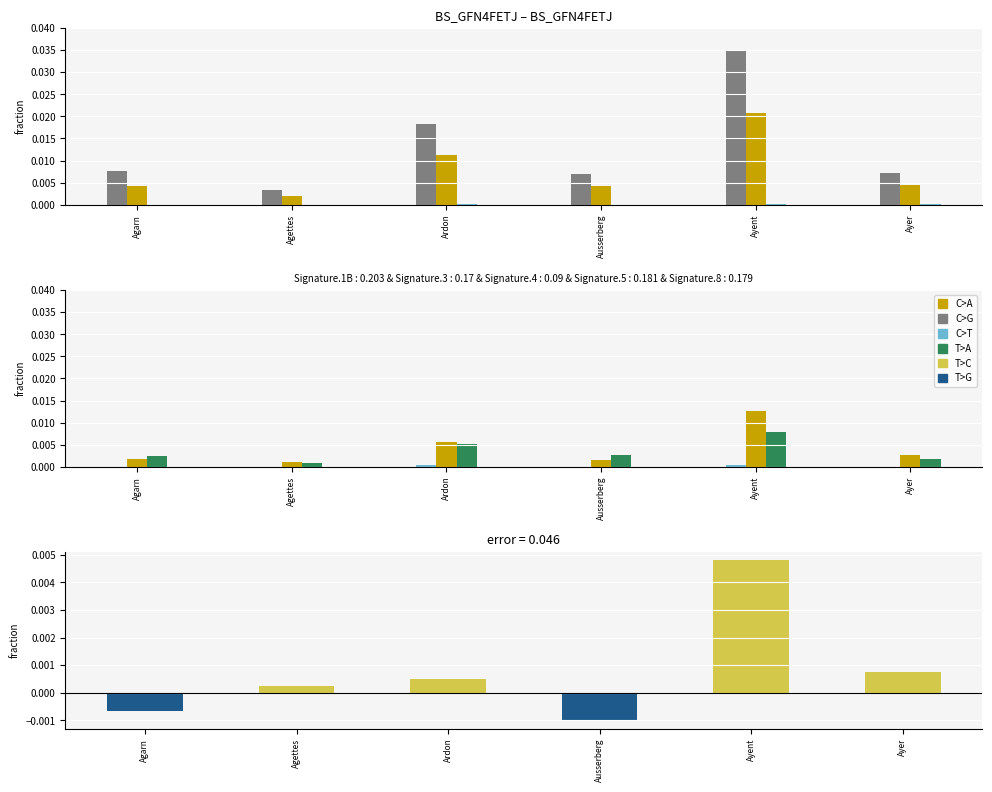

Which category has the highest value in the Nein series?

Ayent